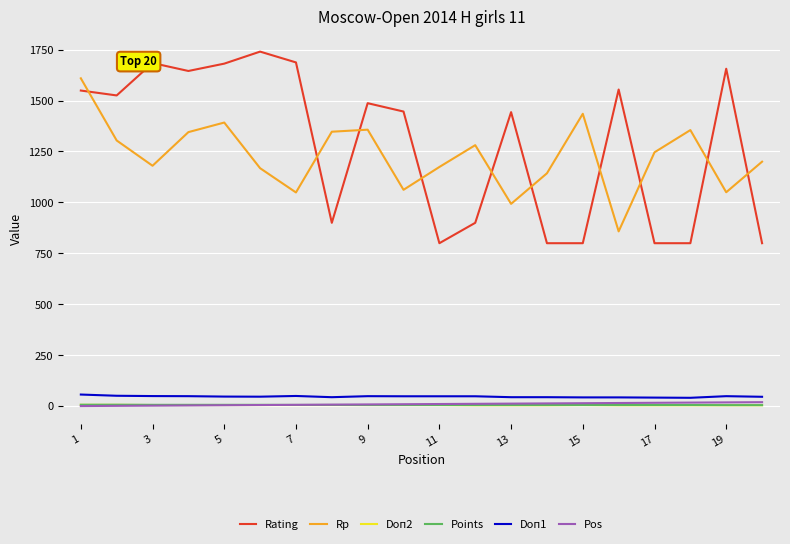

True or false: Rp has more than 1 points higher than both neighbors.

True